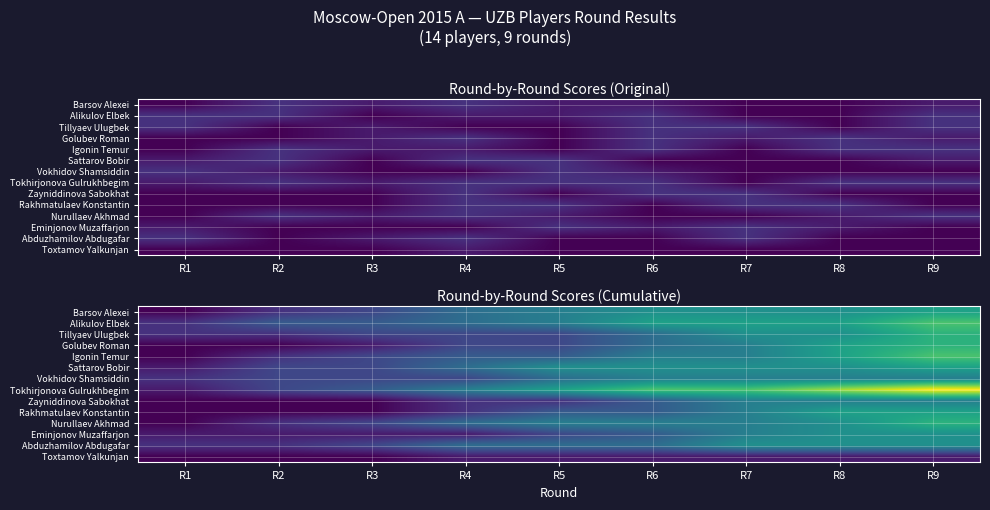

Which series has the largest total across all categories?

Tokhirjonova Gulrukhbegim